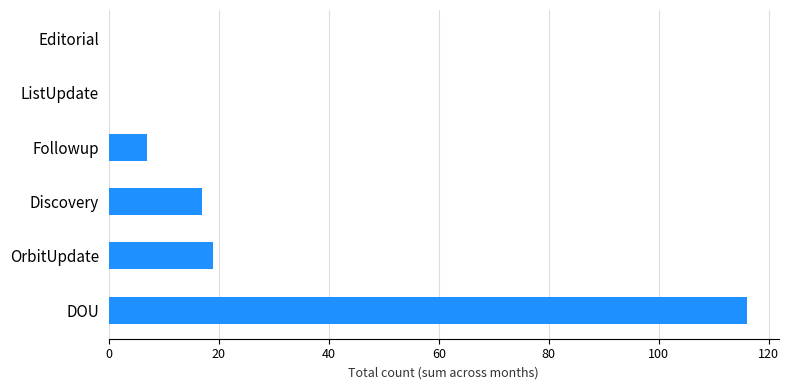

Reading bottom to top, extract all data points from this chart.

DOU=116	OrbitUpdate=19	Discovery=17	Followup=7	ListUpdate=0	Editorial=0